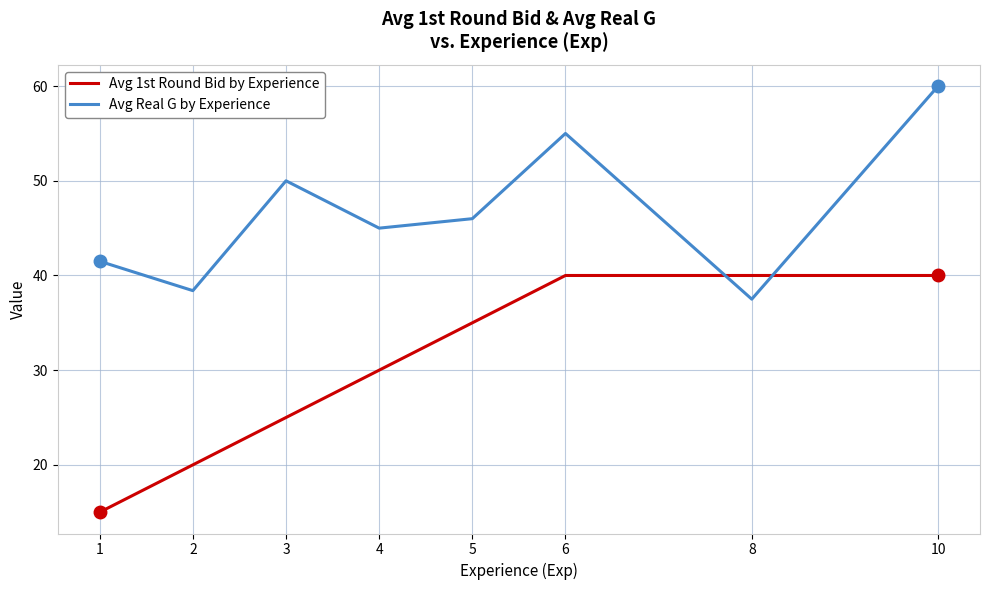

True or false: Avg Real G by Experience has a value of 86.8 at 3.

False